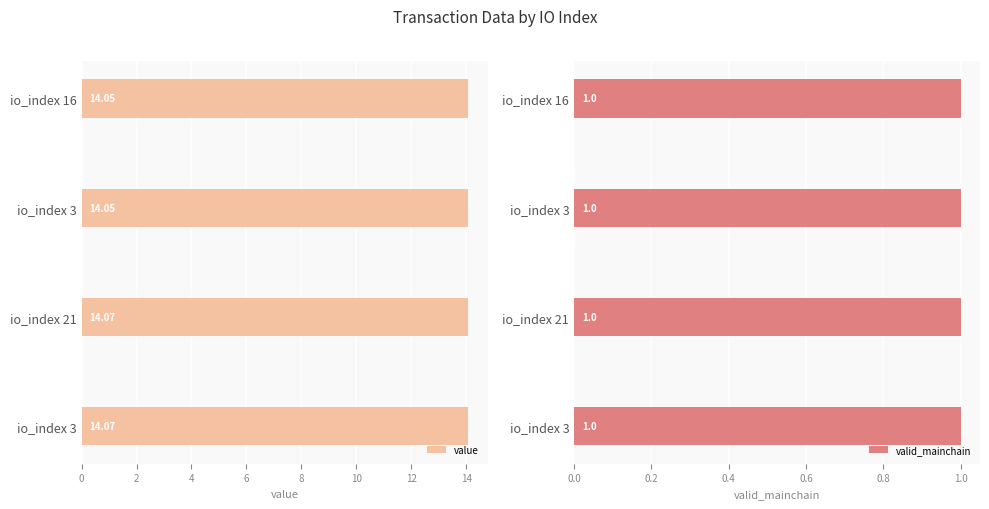

At how many categories does at least one series exceed 12?

4